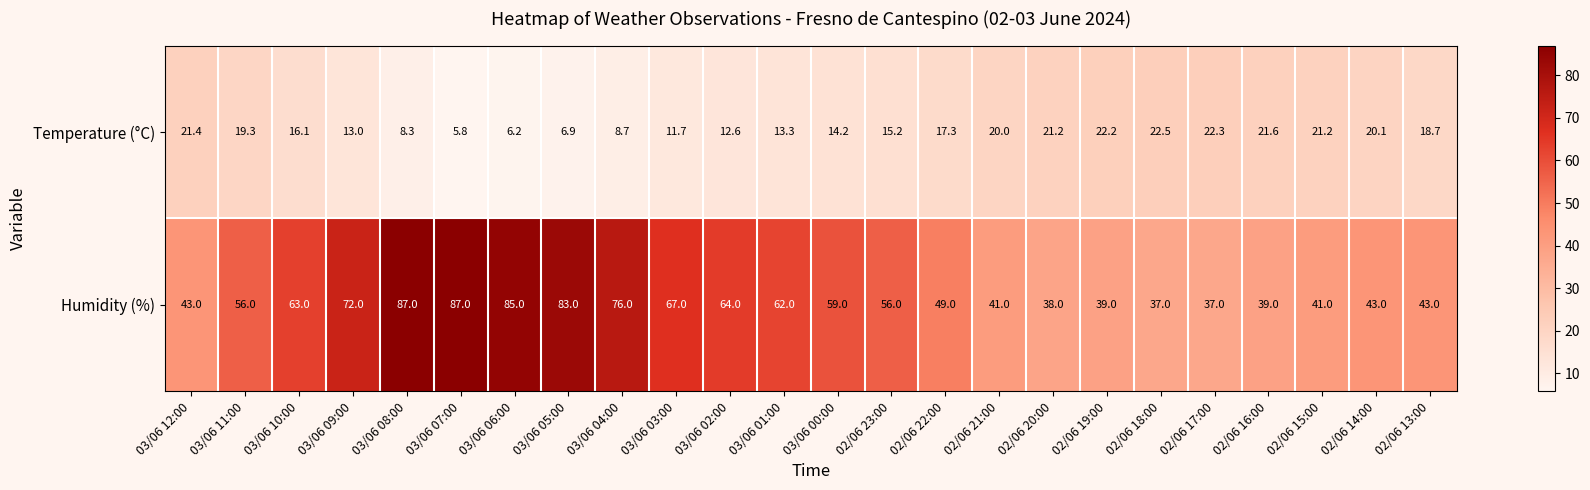

Rank the series by their average value, from lowest to highest.

Temperature (°C), Humidity (%)